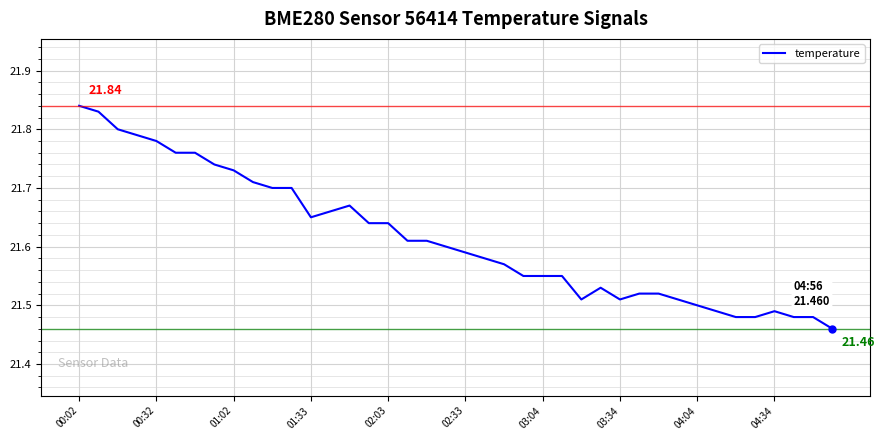

What is the difference between the maximum and minimum values?

0.4